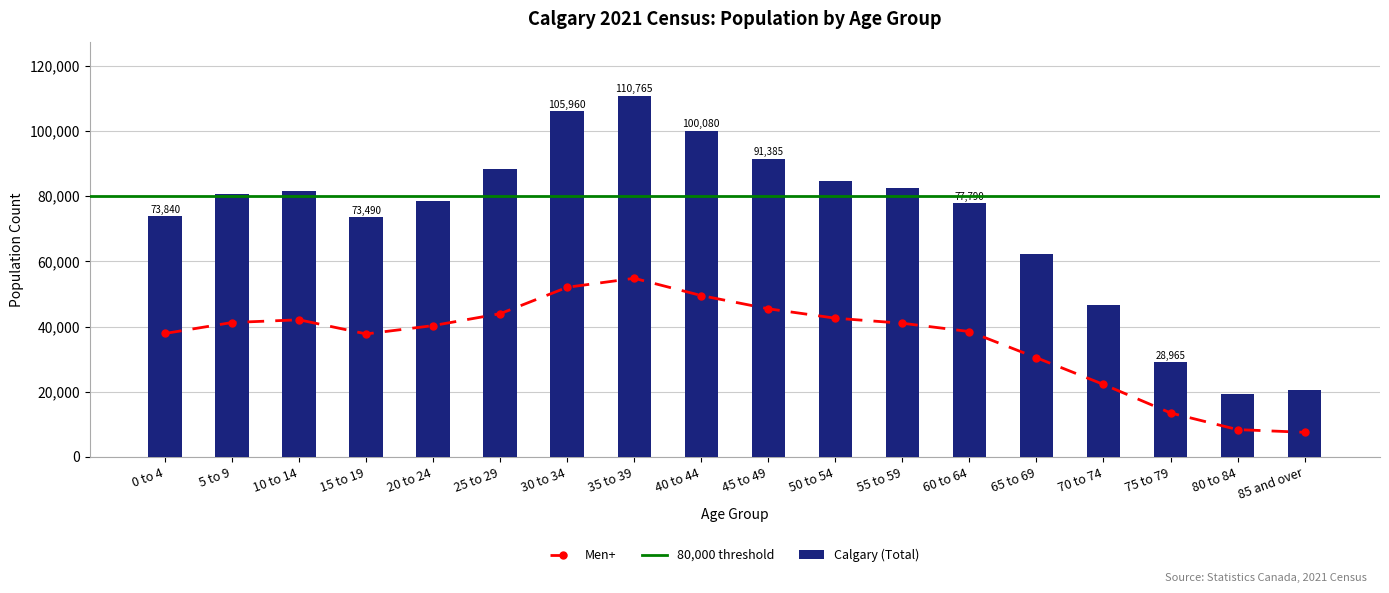

Where does the Men+ series first go above 41000?

5 to 9